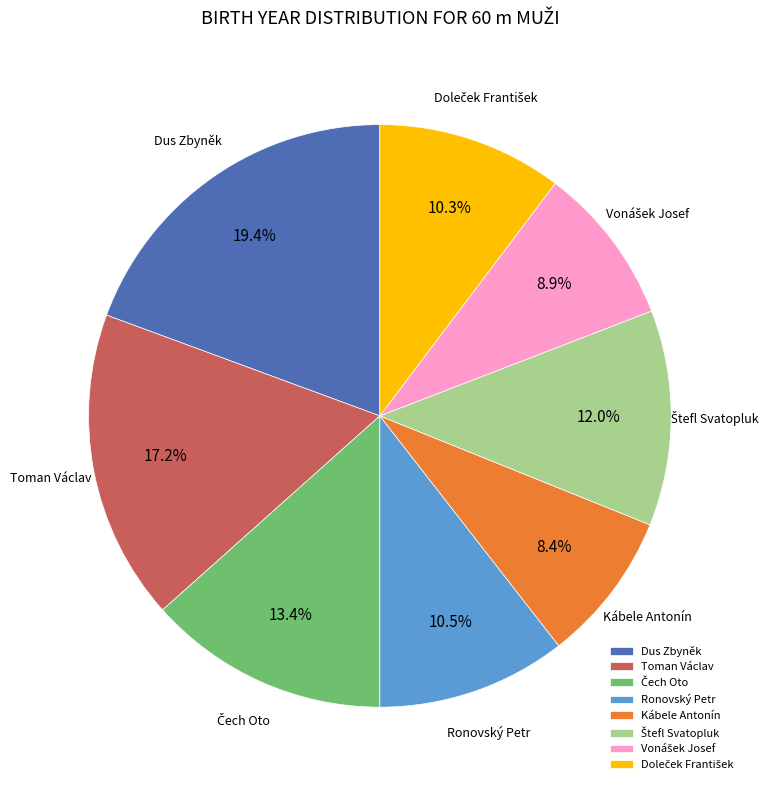

Between Toman Václav and Dus Zbyněk, which is larger?

Dus Zbyněk